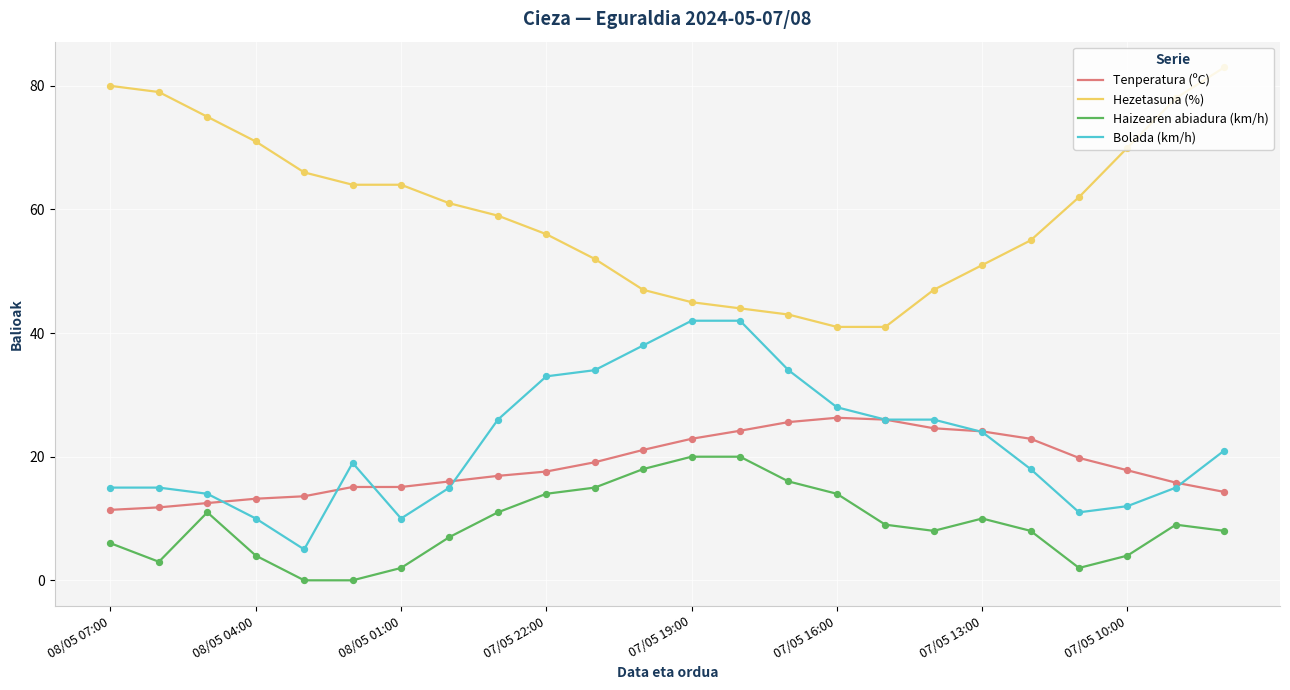

Which series has the largest total across all categories?

Hezetasuna (%)